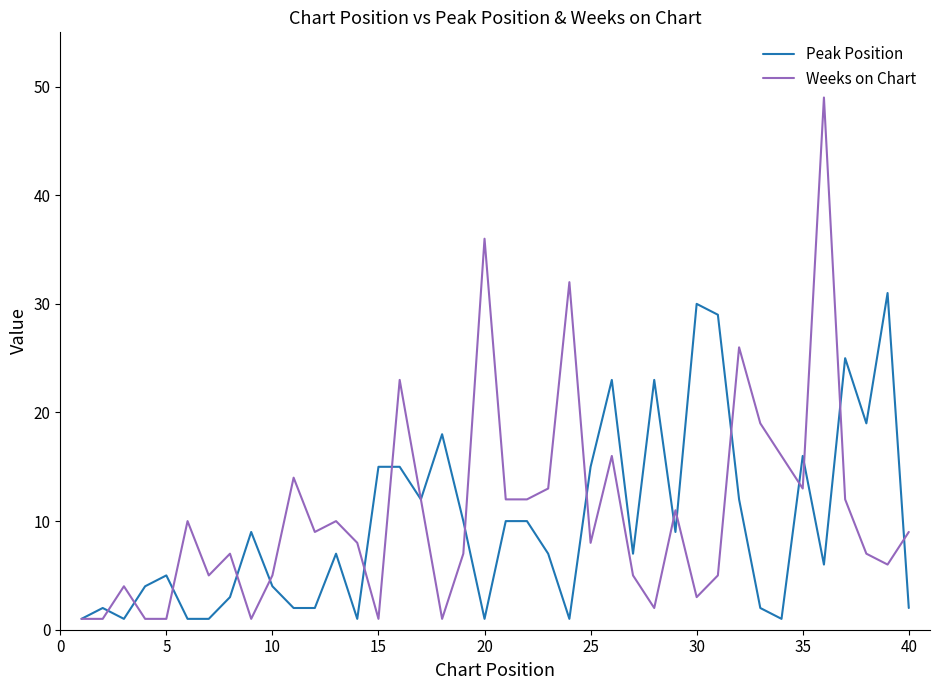

What is the highest value of the Weeks on Chart series?

49